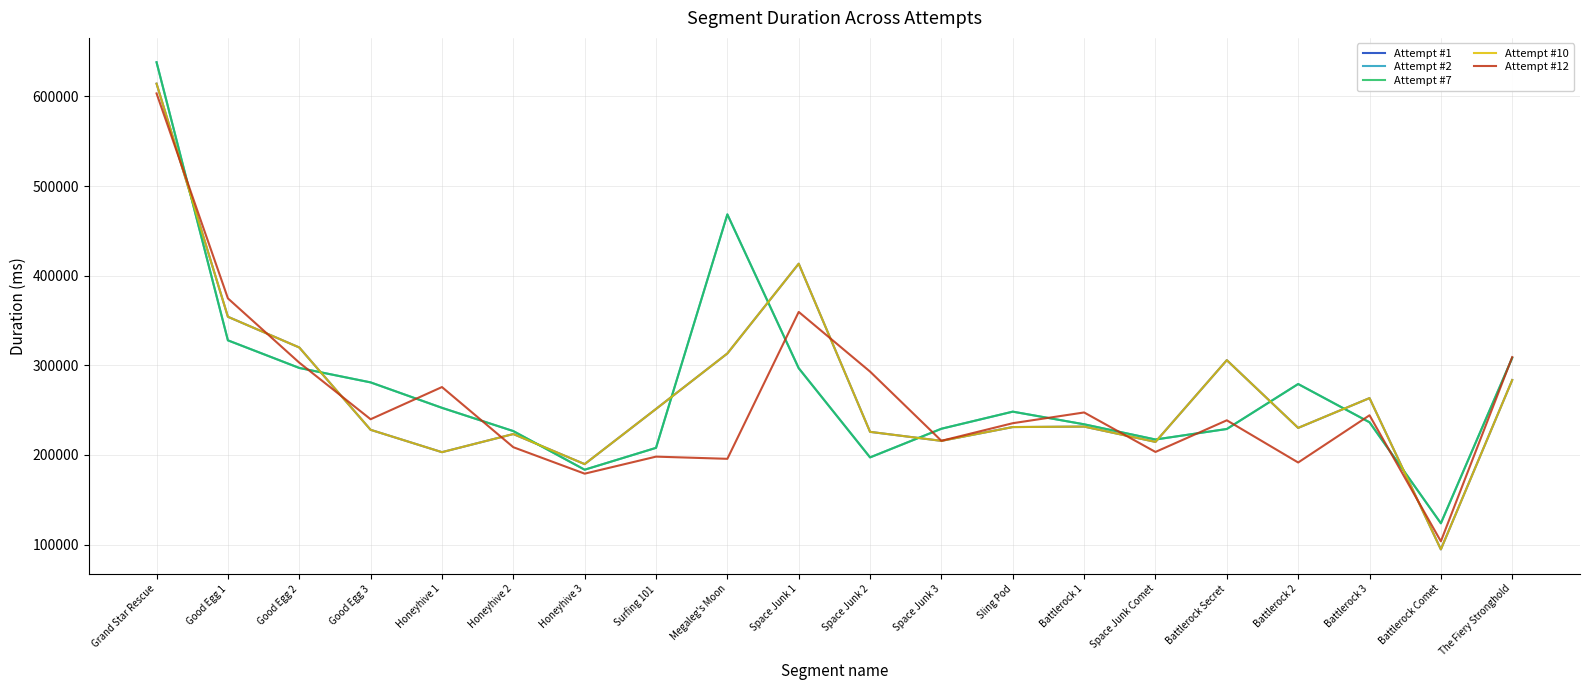

At Space Junk 3, list the series in order from smallest to largest.

Attempt #1, Attempt #10, Attempt #12, Attempt #2, Attempt #7